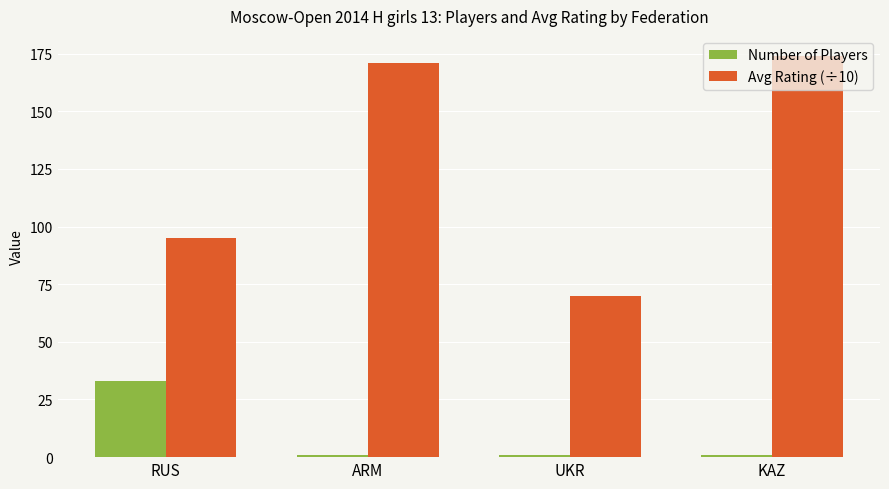

At which category is the sum across all series the highest?

KAZ